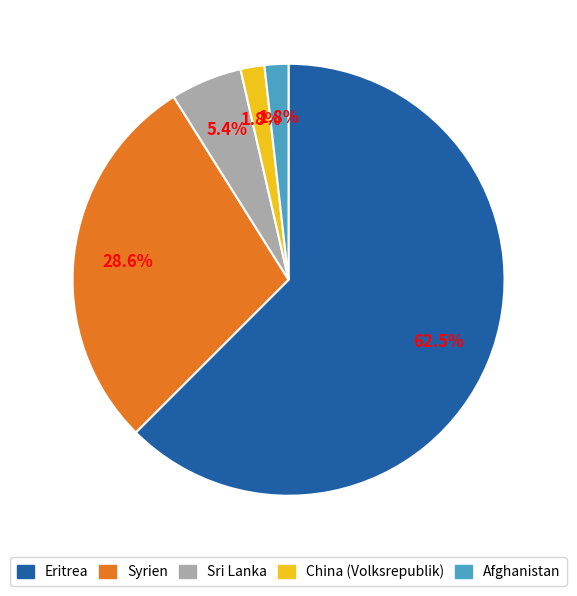

What is the largest slice in the pie chart?

Eritrea